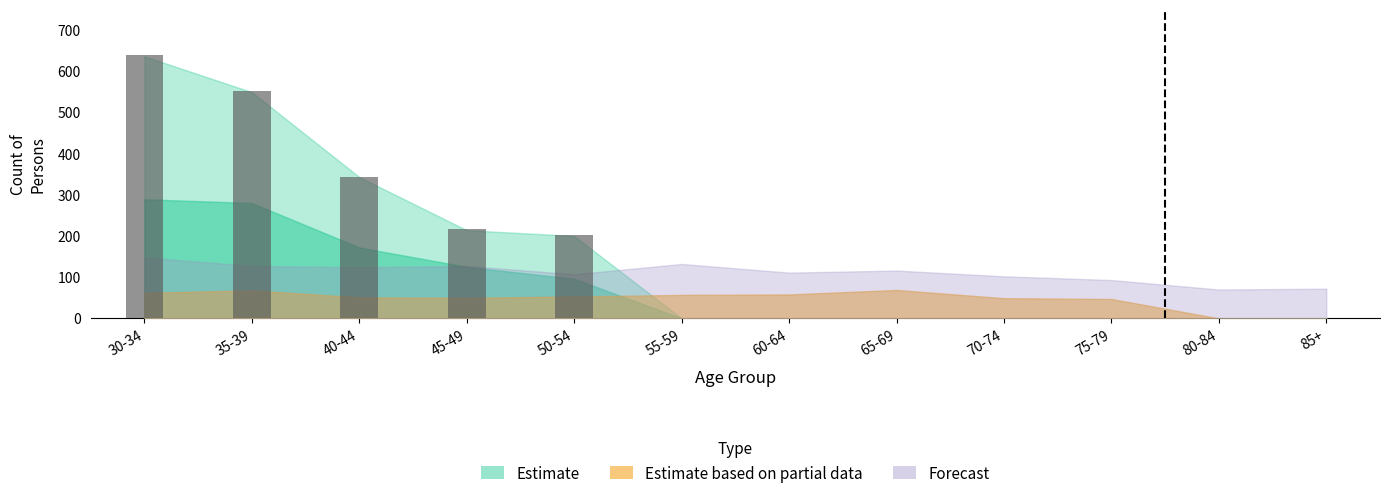

What is the sum of all values?

1953